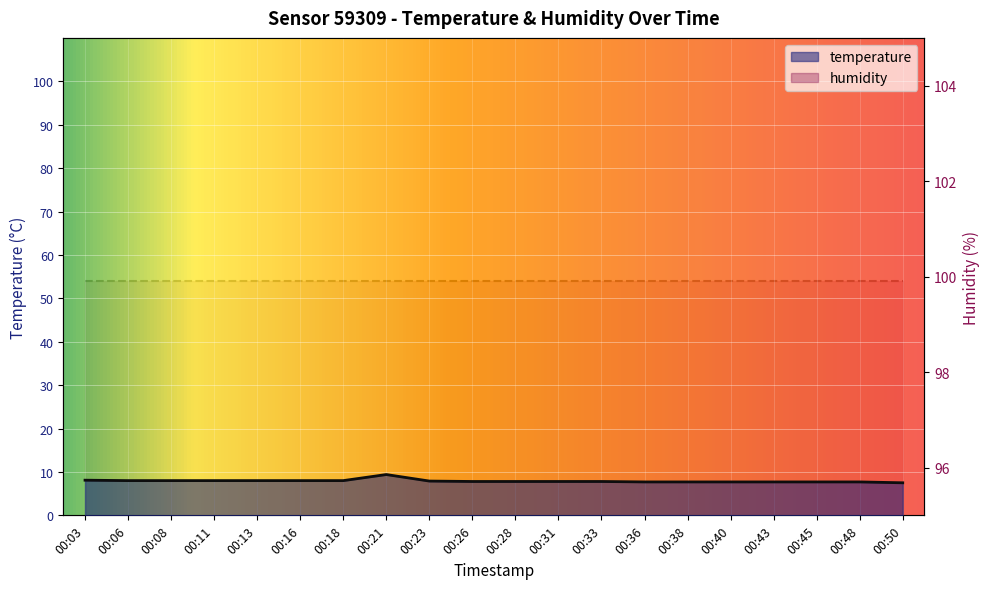

What is the ratio of the value at 00:31 to the value at 00:50?

1.0